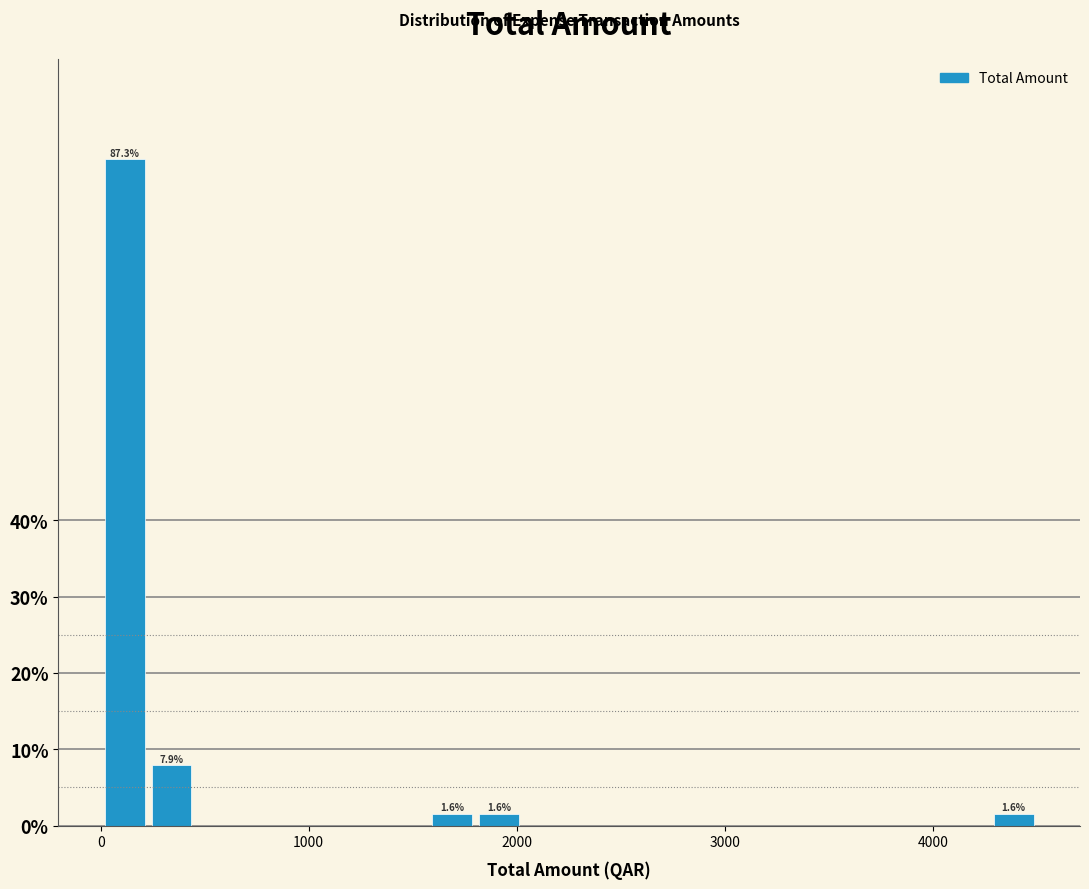

Around what value on the x-axis is the tallest bar? Give the approximate position of its centre, as read against the axis.

100